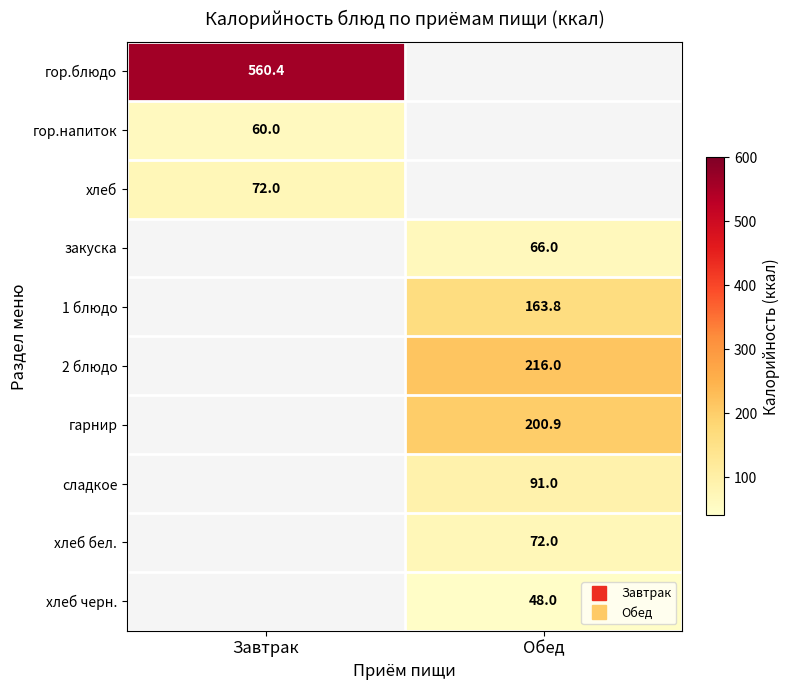

What is the spread (max minus min) of values at Завтрак?

500.4